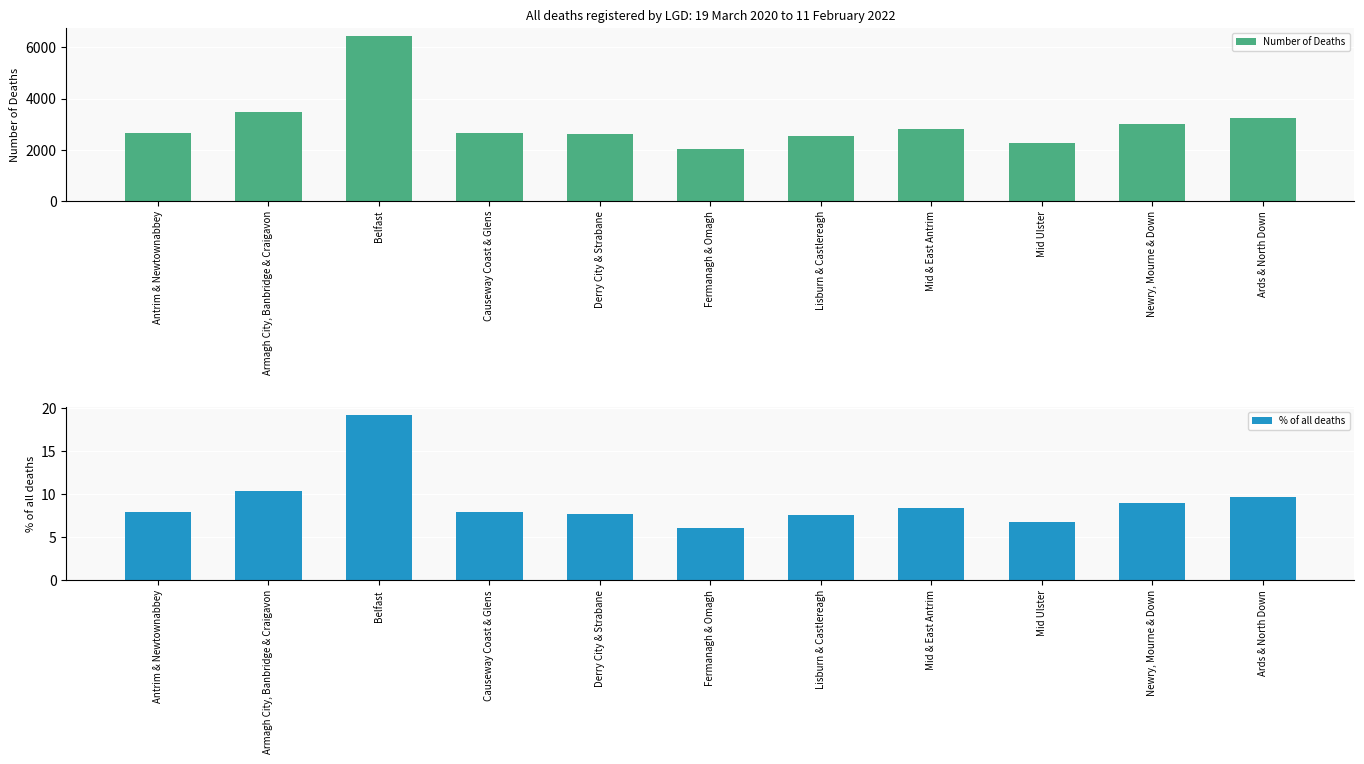

What is the highest value of the % of all deaths series?

19.1